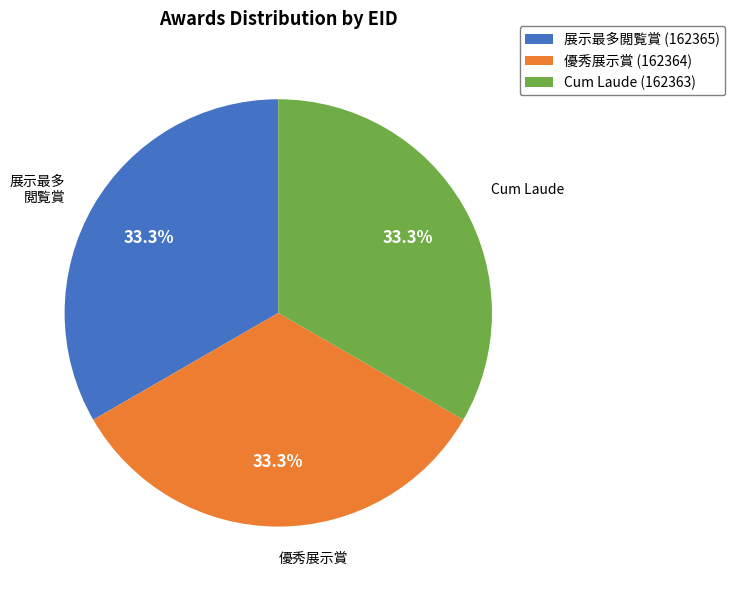

Combined, what portion of the pie is 優秀展示賞 and Cum Laude?

66.7%